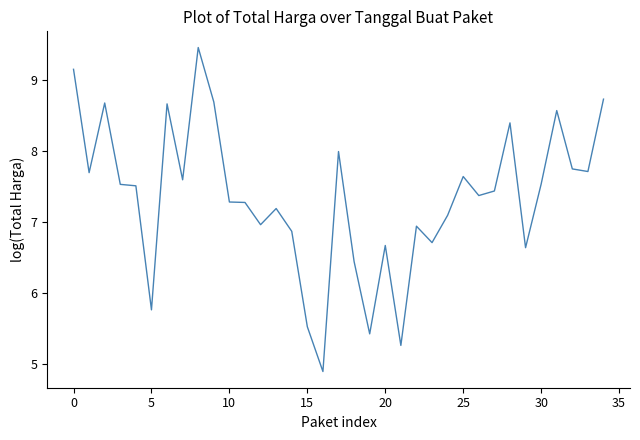

What is the difference between the maximum and minimum values?

4.6